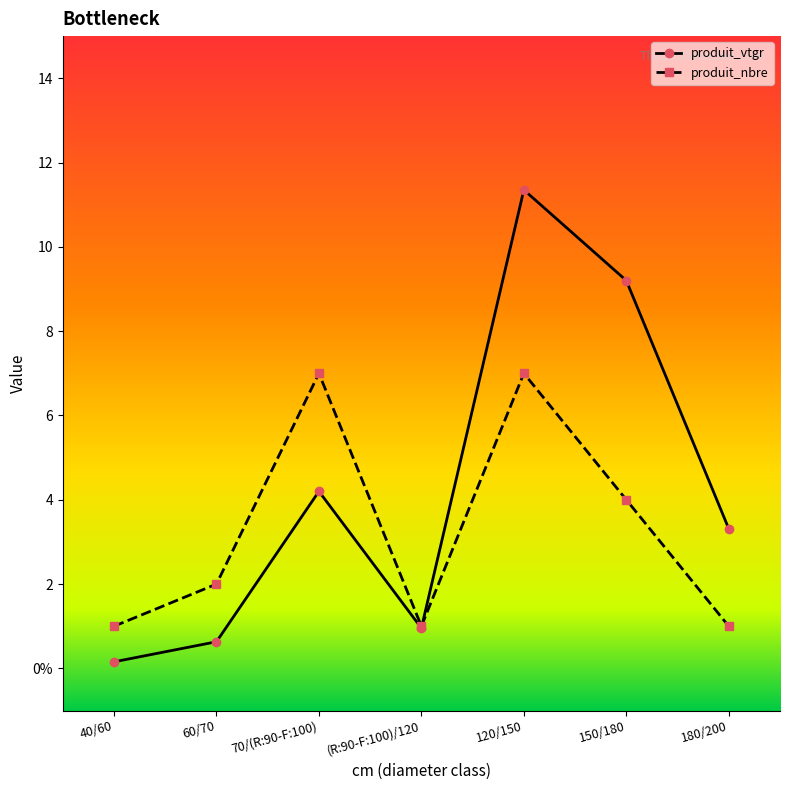

Does the chart have visible grid lines?

No